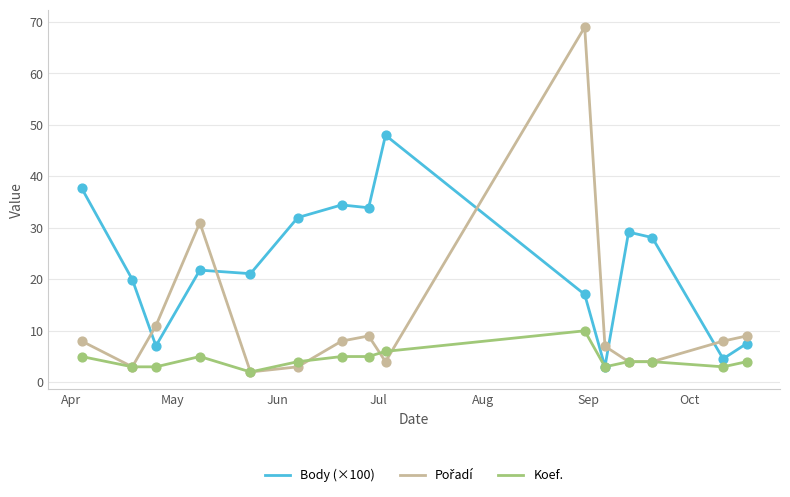

At how many categories does at least one series exceed 39?

2